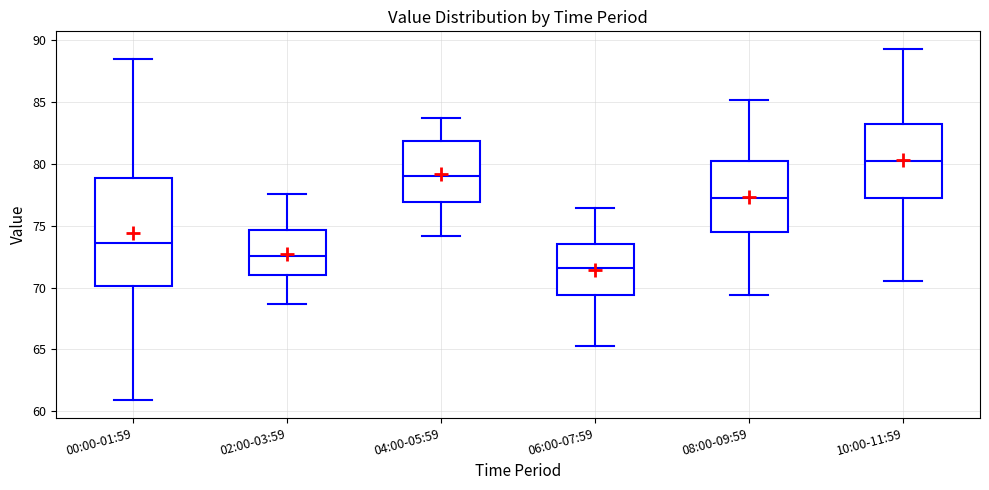

Reading left to right, transcribe this box plot: for each box, give where its median line is, the range the box spans, and where its two whiskers end, as read against the y-axis. The values are not printed on the chart, so give them approximately, as read against the axis.

00:00-01:59: median 73.5, box 70.0 to 79.0, whiskers 61.0 to 88.5
02:00-03:59: median 72.5, box 71.0 to 74.5, whiskers 68.5 to 77.5
04:00-05:59: median 79.0, box 77.0 to 82.0, whiskers 74.0 to 83.5
06:00-07:59: median 71.5, box 69.5 to 73.5, whiskers 65.5 to 76.5
08:00-09:59: median 77.5, box 74.5 to 80.0, whiskers 69.5 to 85.0
10:00-11:59: median 80.0, box 77.5 to 83.0, whiskers 70.5 to 89.5